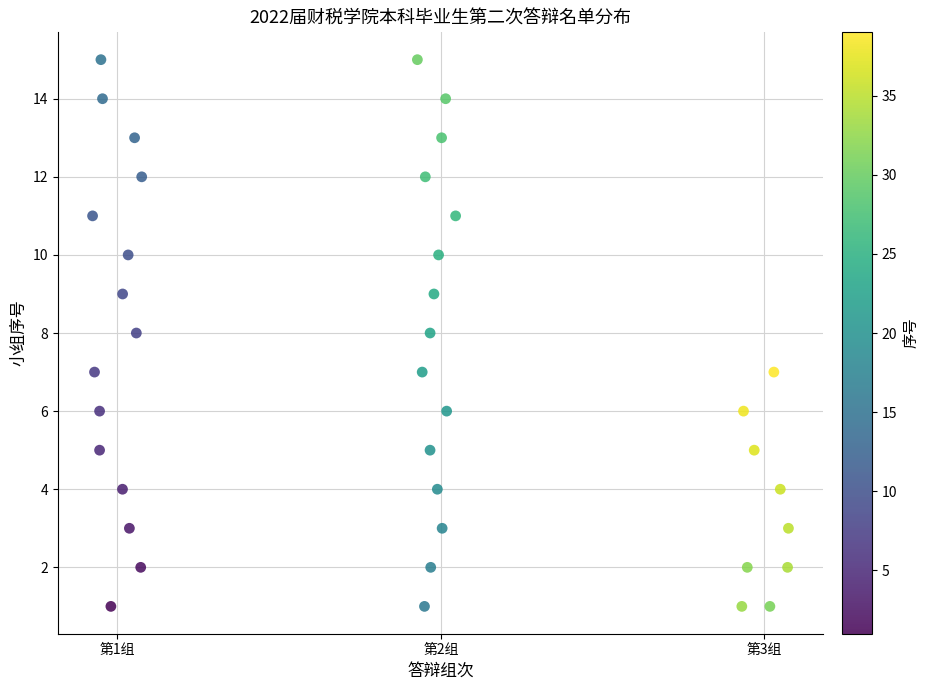

What is the range of Y values (max minus min)?

14